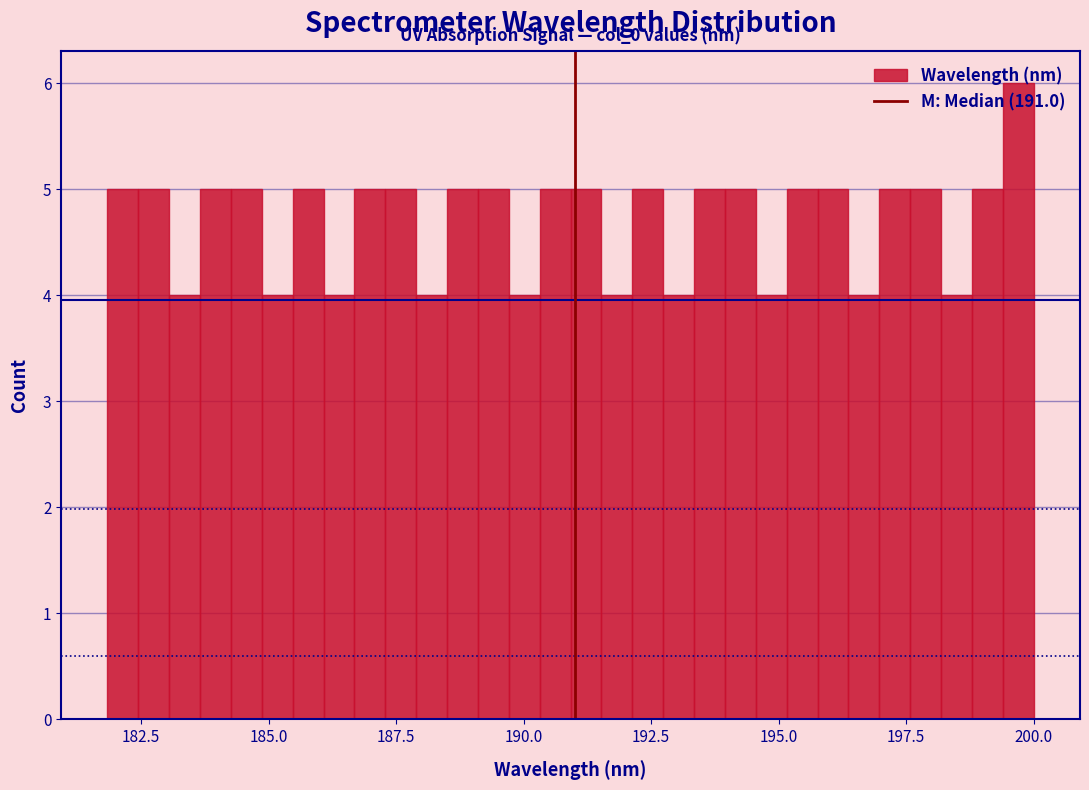

Around what value on the x-axis is the tallest bar? Give the approximate position of its centre, as read against the axis.

199.5